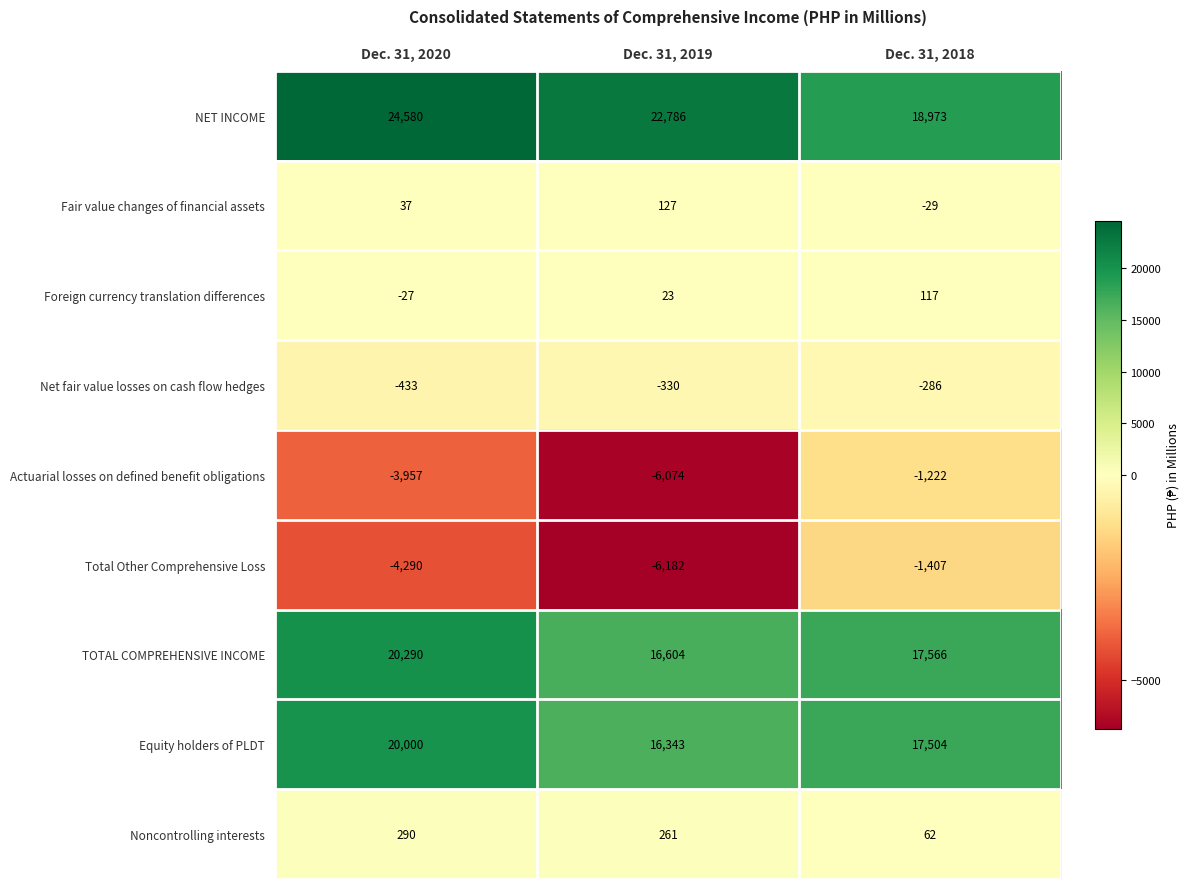

Reading left to right, list all the values displayed in this chart.

NET INCOME: 24580	22786	18973
Fair value changes of financial assets: 37	127	-29
Foreign currency translation differences: -27	23	117
Net fair value losses on cash flow hedges: -433	-330	-286
Actuarial losses on defined benefit obligations: -3957	-6074	-1222
Total Other Comprehensive Loss: -4290	-6182	-1407
TOTAL COMPREHENSIVE INCOME: 20290	16604	17566
Equity holders of PLDT: 20000	16343	17504
Noncontrolling interests: 290	261	62